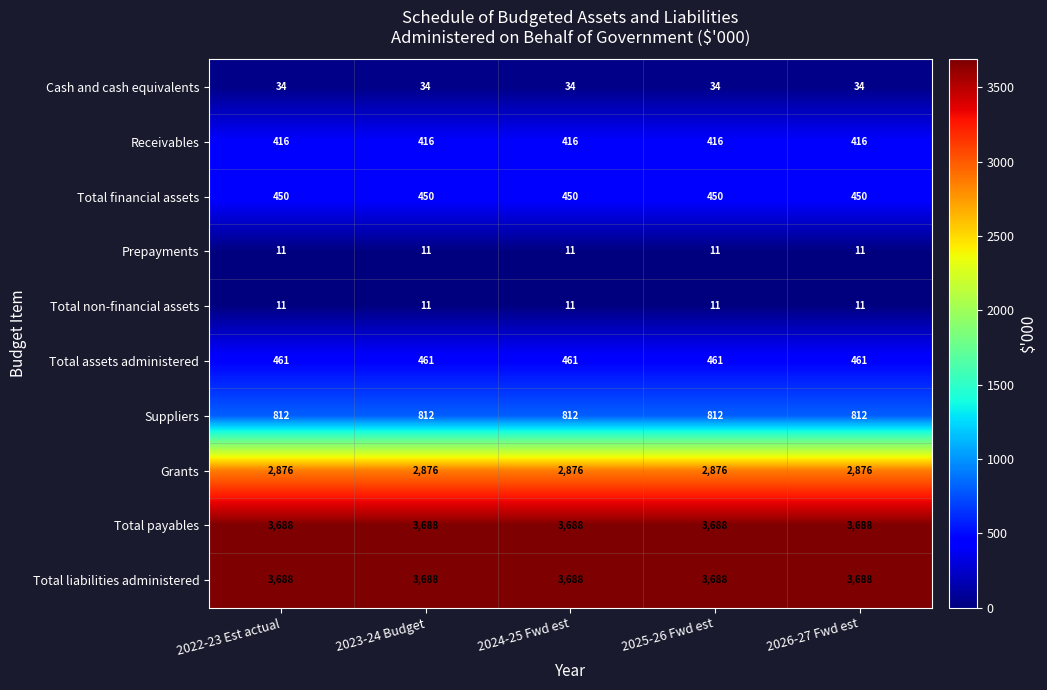

True or false: Cash and cash equivalents has a value of 55 at 2023-24 Budget.

False